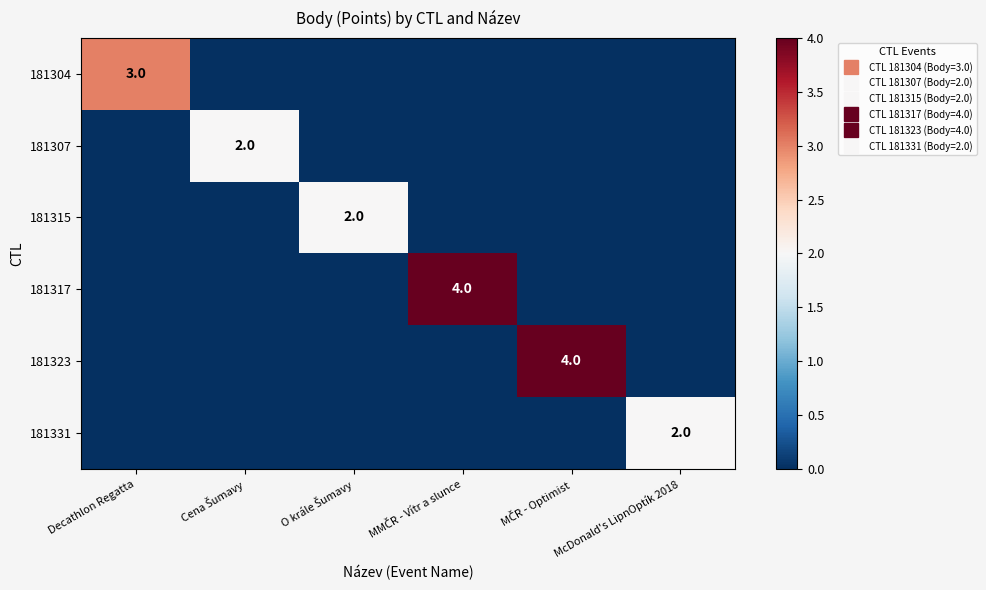

How many categories are shown in the chart?

6